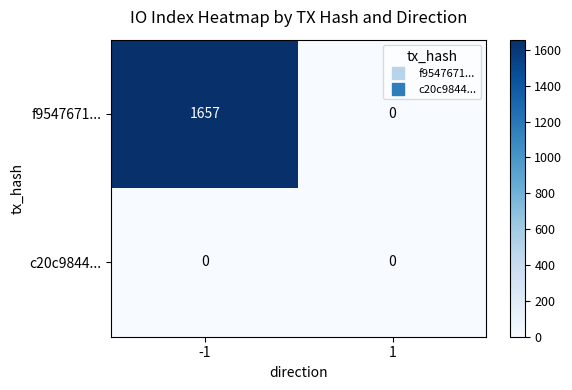

Rank the series at -1 from lowest to highest value.

c20c9844..., f9547671...